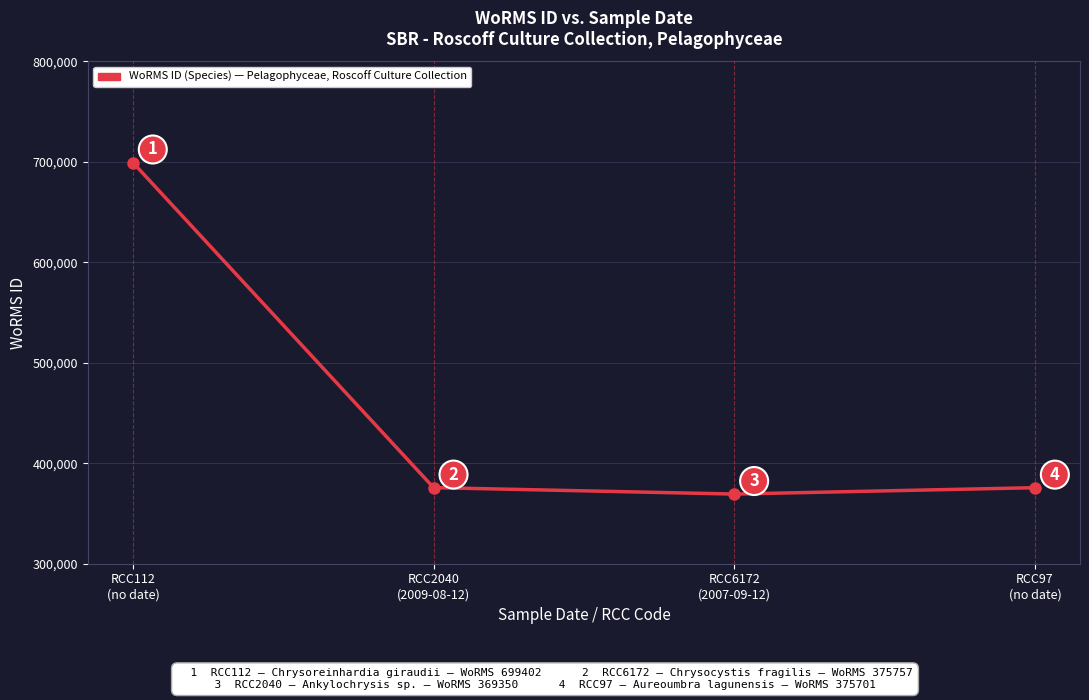

Rank the categories by value from highest to lowest.

RCC112
(no date), RCC2040
(2009-08-12), RCC97
(no date), RCC6172
(2007-09-12)